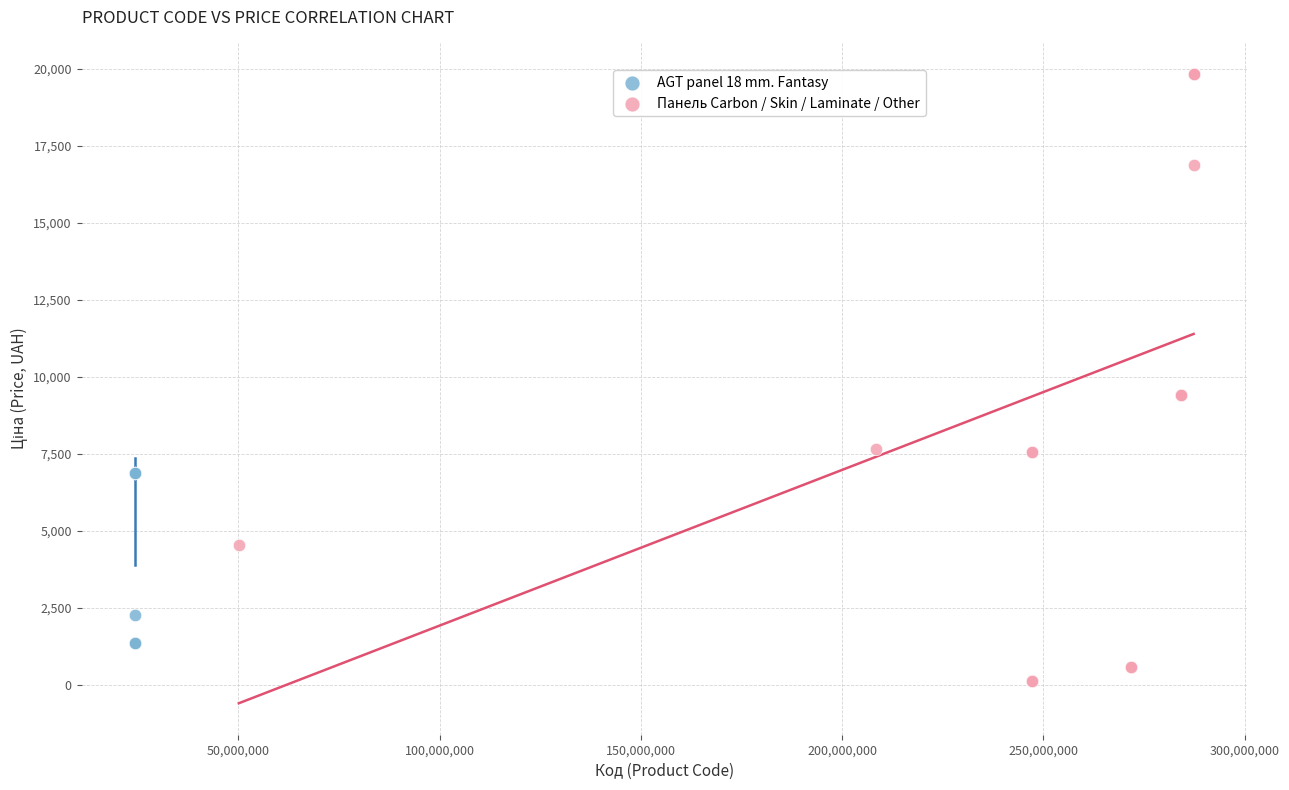

Which series has the widest spread of Y values?

Панель Carbon / Skin / Laminate / Other